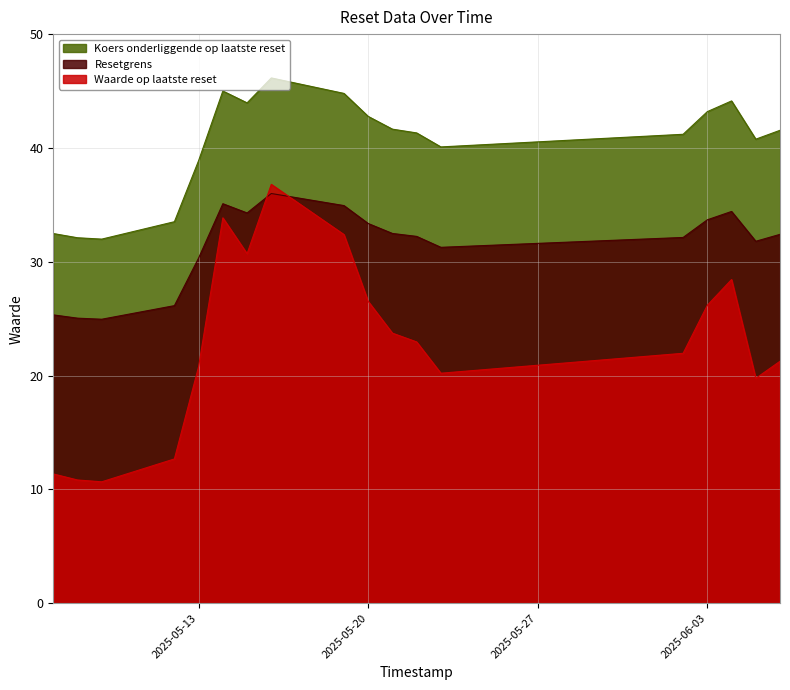

What is the smallest value displayed?

10.7